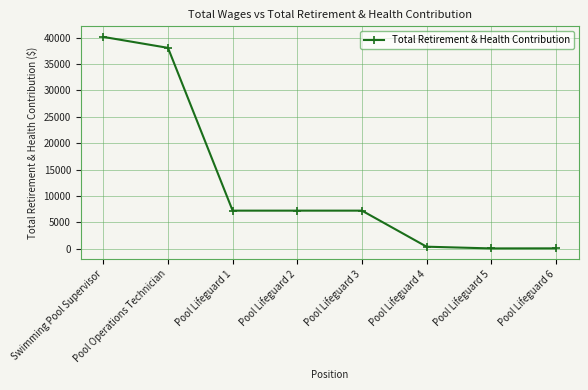

What is the difference between the second highest and second lowest values?

37972